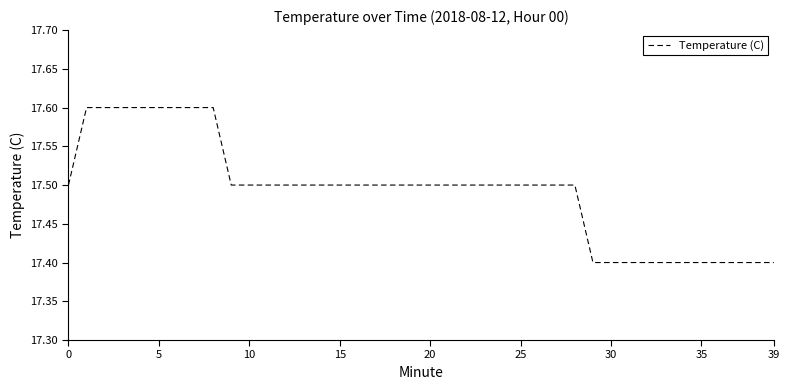

What is the average value?

17.5